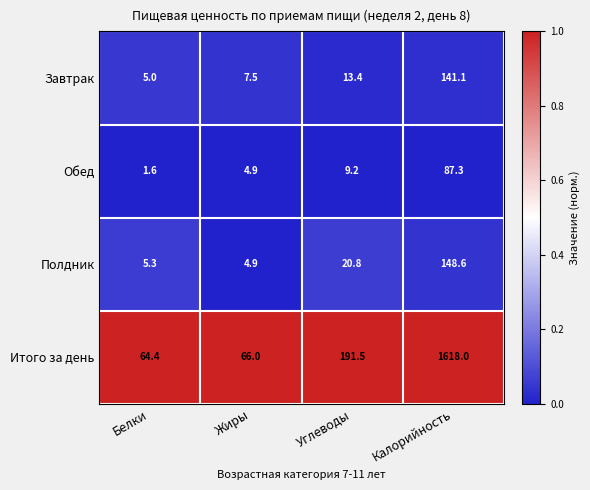

What is the average value of the Полдник series?

44.9